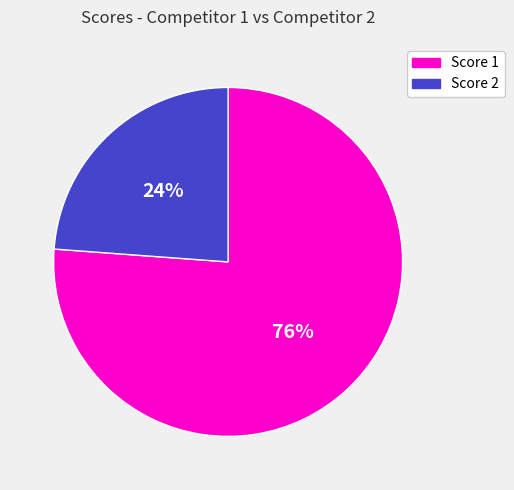

Rank the categories by value from lowest to highest.

Score 2, Score 1